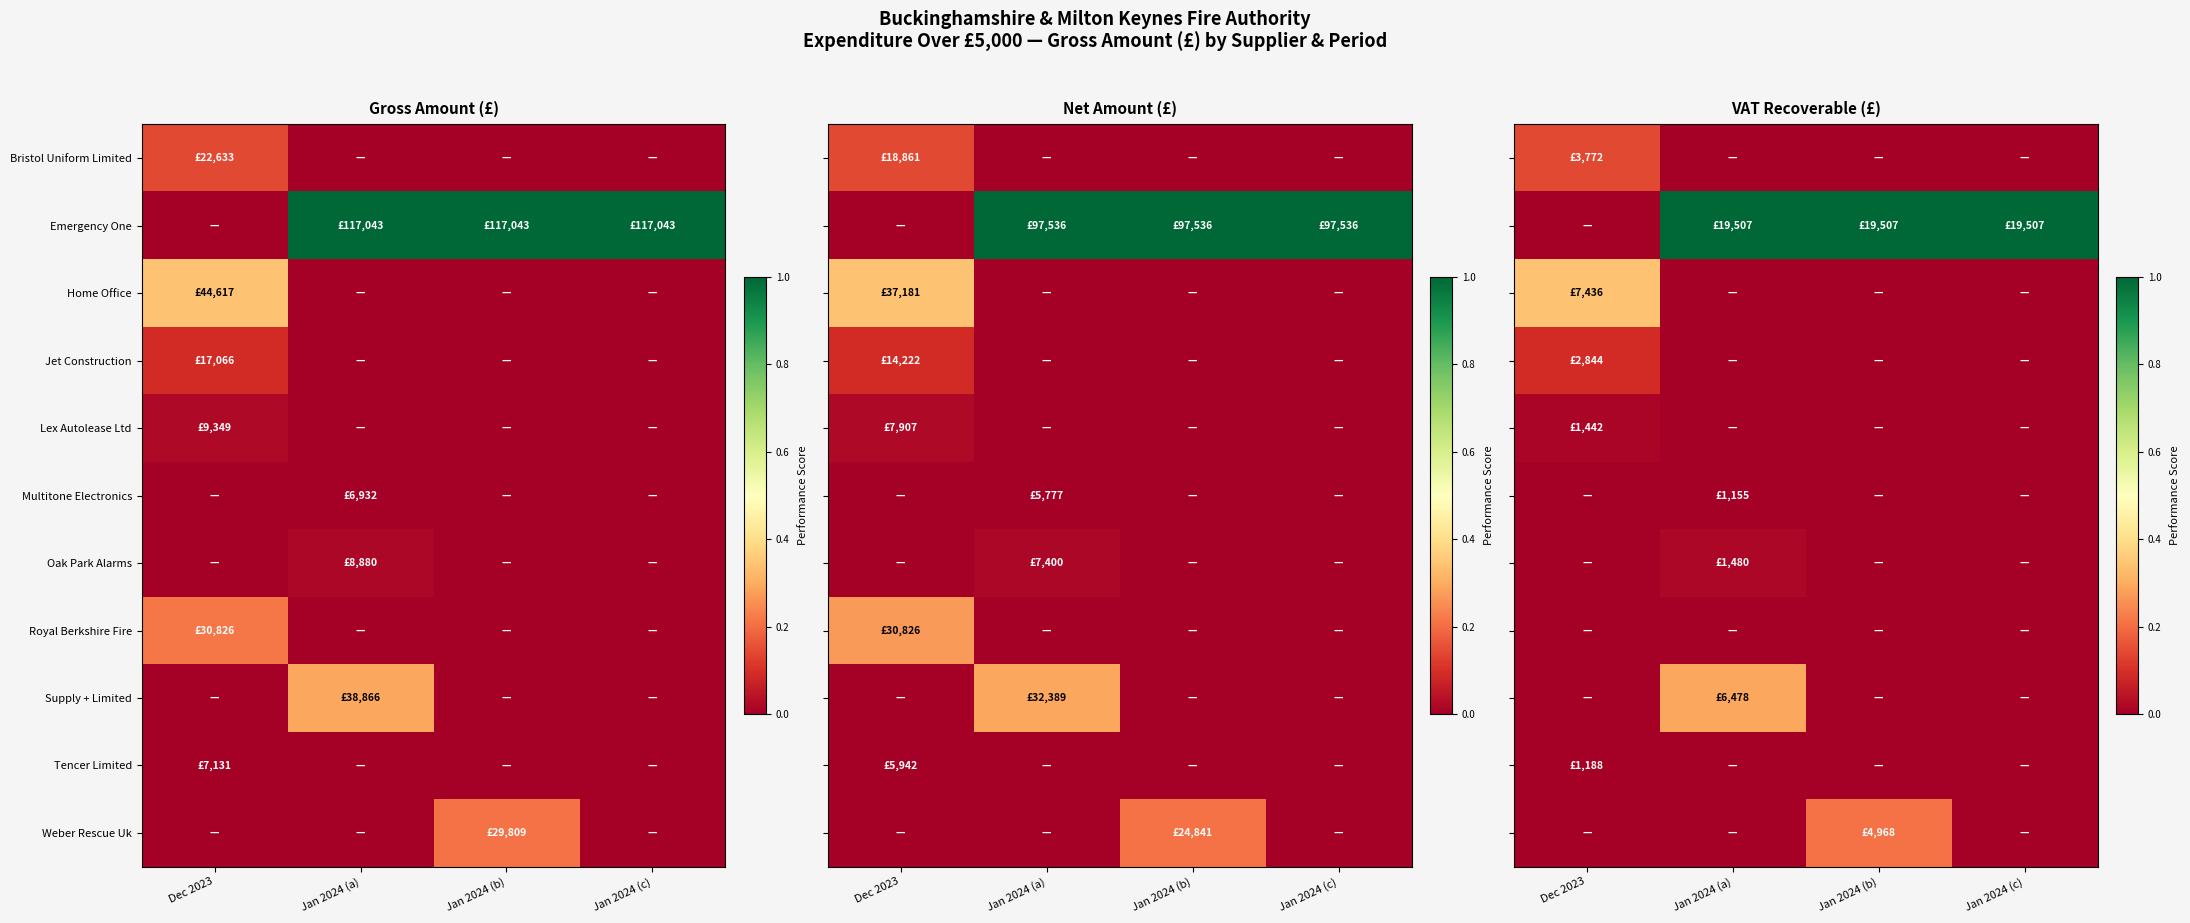

Which series has the largest total across all categories?

Emergency One